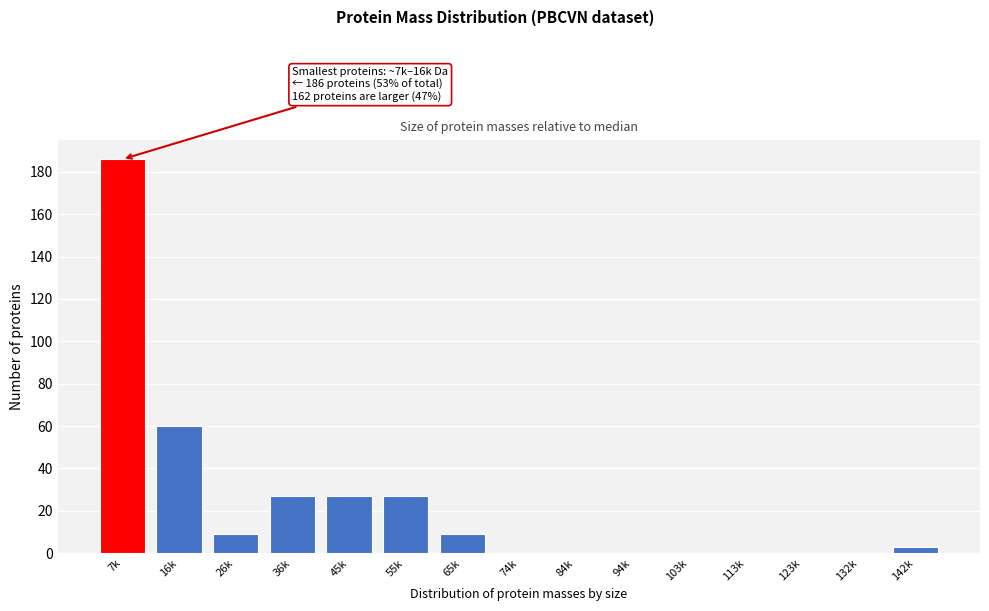

Reading left to right, list all the values displayed in this chart.

7k=186	16k=60	26k=9	36k=27	45k=27	55k=27	65k=9	74k=0	84k=0	94k=0	103k=0	113k=0	123k=0	132k=0	142k=3